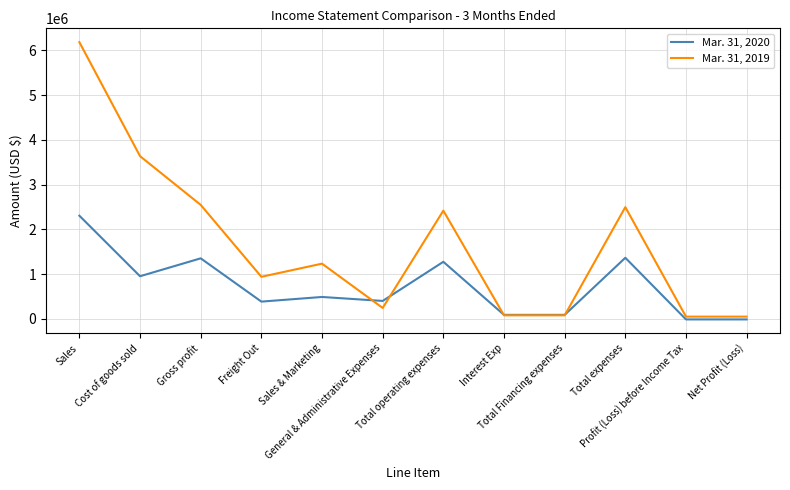

What is the difference between the second highest and minimum values in the Mar. 31, 2020 series?

1377636